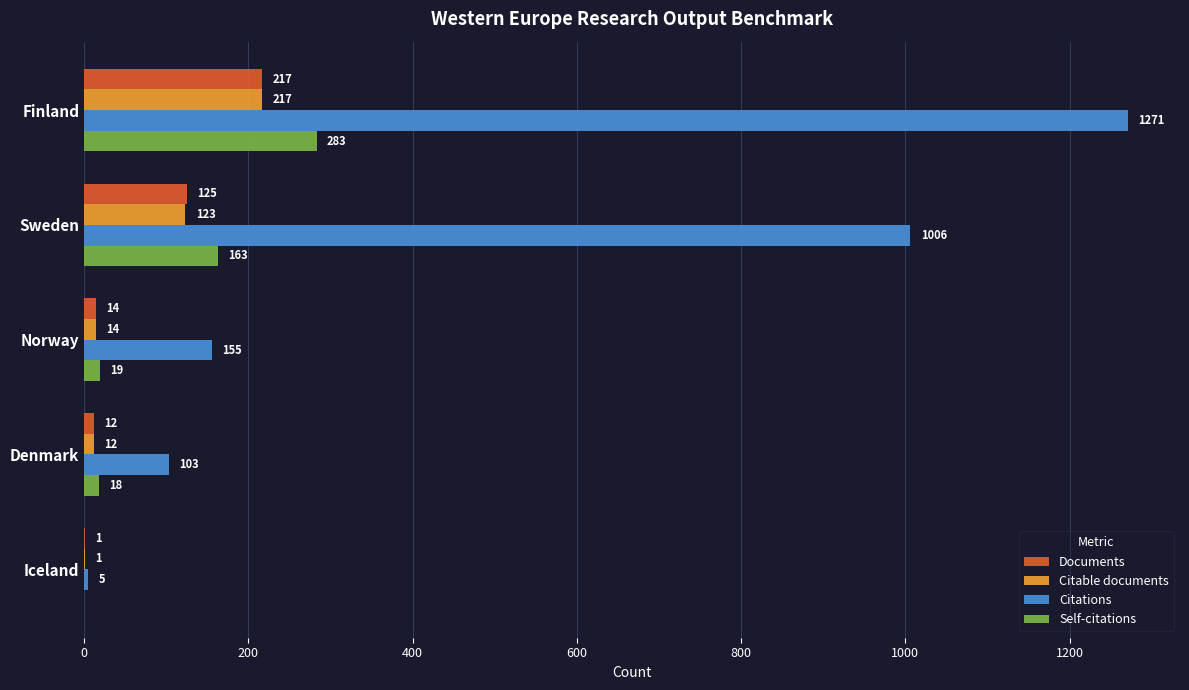

What is the sum of the Citations values at Denmark and Finland?

1374